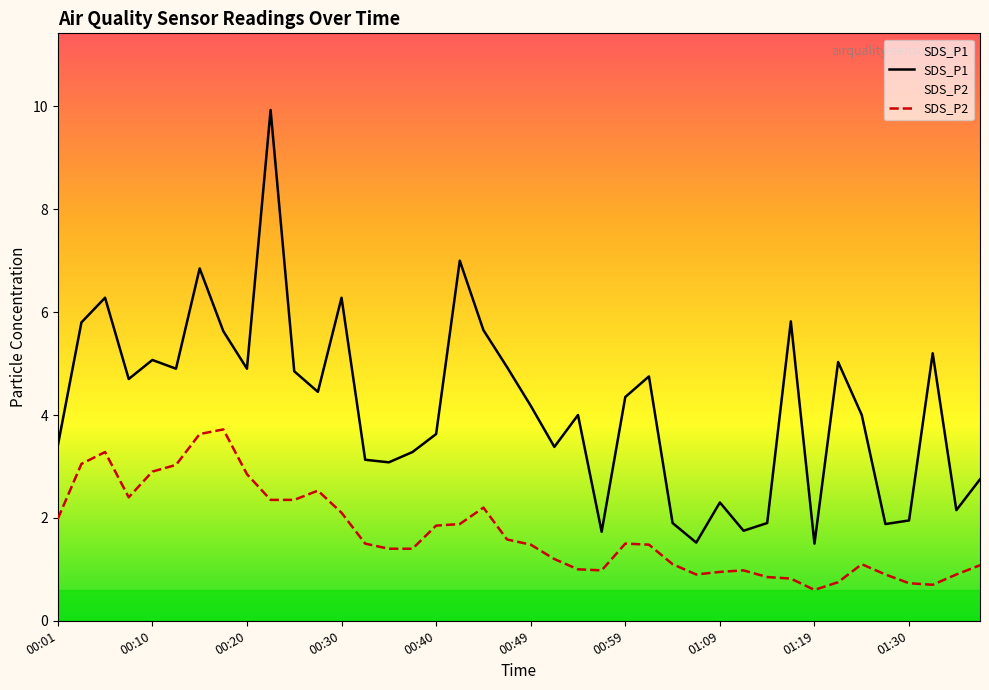

What are all the series names shown in the legend?

SDS_P1, SDS_P2